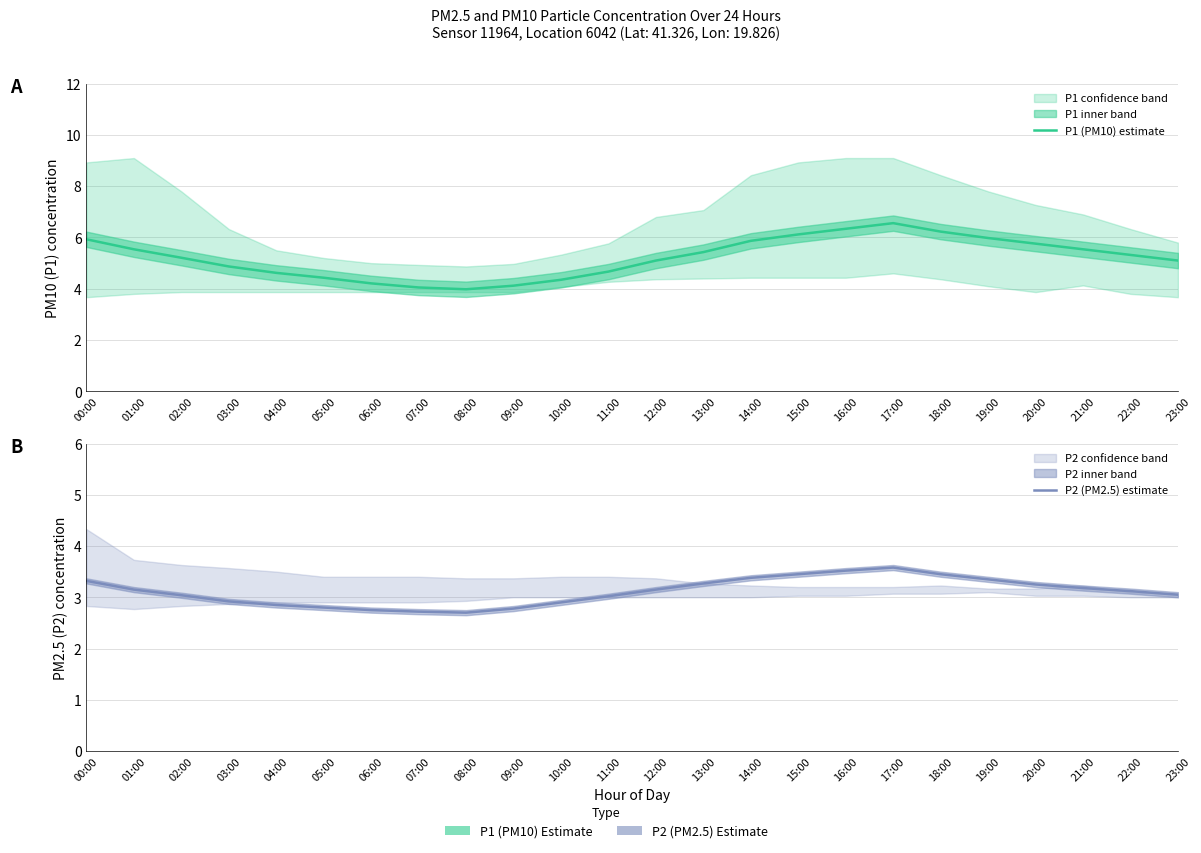

Reading left to right, list all the values displayed in this chart.

P1 (PM10) estimate: 00:00=5.9	01:00=5.5	02:00=5.2	03:00=4.9	04:00=4.6	05:00=4.4	06:00=4.2	07:00=4.0	08:00=4.0	09:00=4.1	10:00=4.3	11:00=4.7	12:00=5.1	13:00=5.4	14:00=5.9	15:00=6.1	16:00=6.3	17:00=6.6	18:00=6.2	19:00=6.0	20:00=5.8	21:00=5.5	22:00=5.3	23:00=5.1
P2 (PM2.5) estimate: 00:00=3.3	01:00=3.1	02:00=3.0	03:00=2.9	04:00=2.9	05:00=2.8	06:00=2.8	07:00=2.7	08:00=2.7	09:00=2.8	10:00=2.9	11:00=3.0	12:00=3.1	13:00=3.3	14:00=3.4	15:00=3.5	16:00=3.5	17:00=3.6	18:00=3.5	19:00=3.4	20:00=3.2	21:00=3.2	22:00=3.1	23:00=3.0